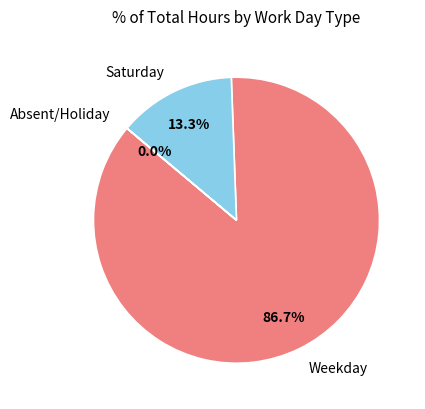

Does Weekday represent more than half of the total?

Yes